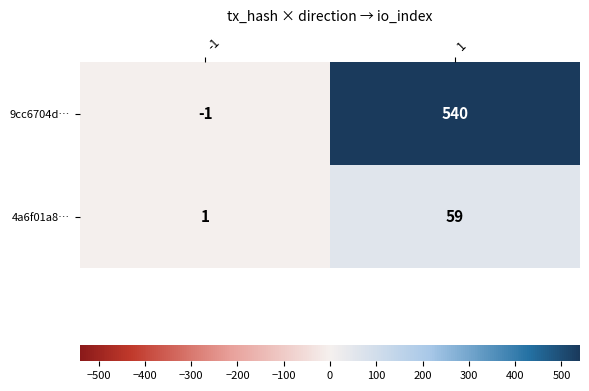

What is the total value across all series at 1?

599